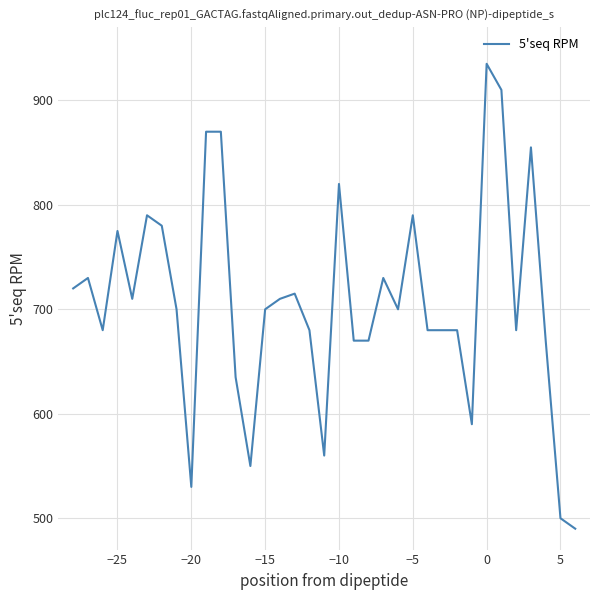

What is the greatest value displayed?

935